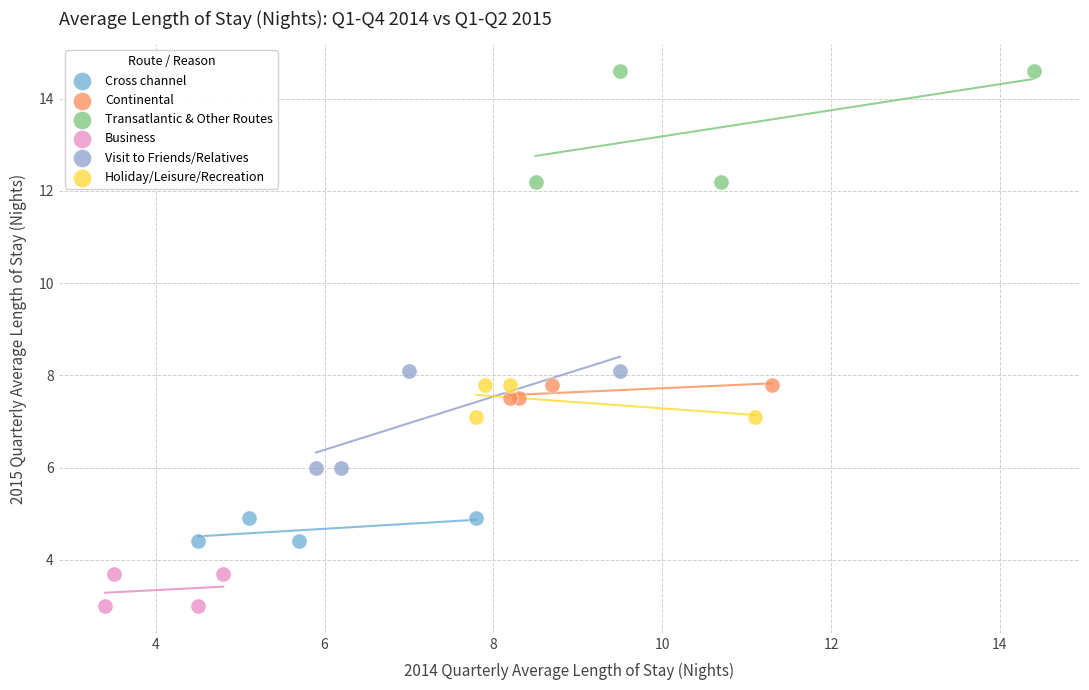

Which series has the widest spread of Y values?

Transatlantic & Other Routes